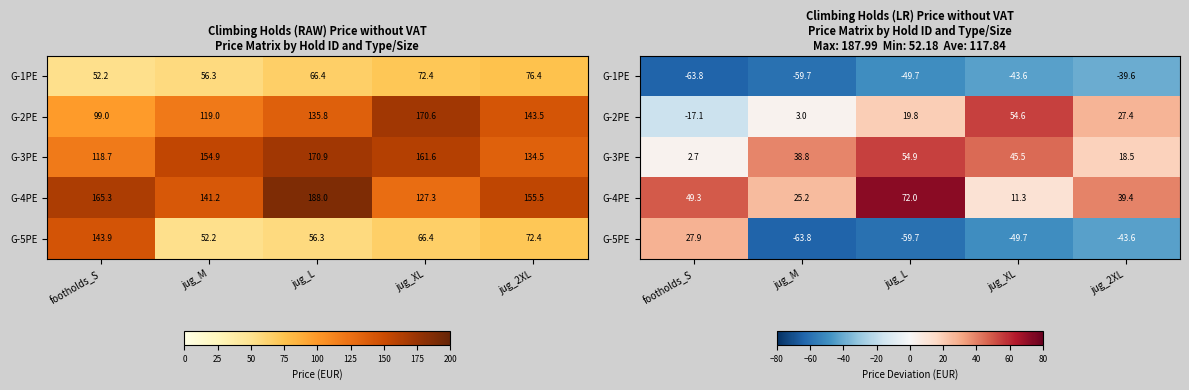

Which series has the widest spread of values?

G-5PE